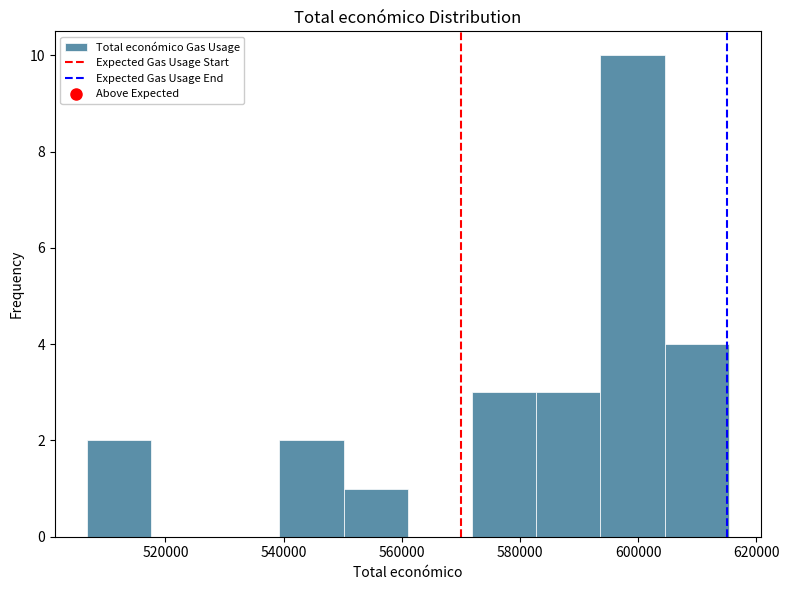

Reading left to right, list every bar in this chart as the range it spans on the x-axis followed by its height. Neither the bar edges nor the heights are printed on the chart, so give them approximately, as read against the axes.

506000 to 518000: 2
518000 to 528000: 0
528000 to 540000: 0
540000 to 550000: 2
550000 to 562000: 1
562000 to 572000: 0
572000 to 582000: 3
582000 to 594000: 3
594000 to 604000: 10
604000 to 616000: 4